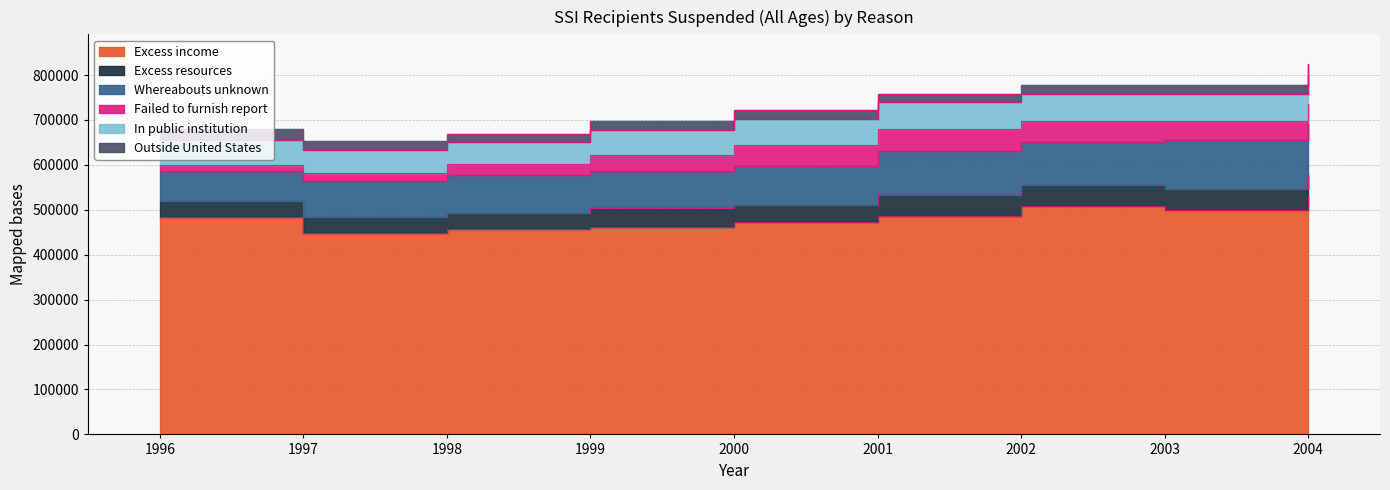

The value of Excess resources at 1999 is 42900. True or false?

True